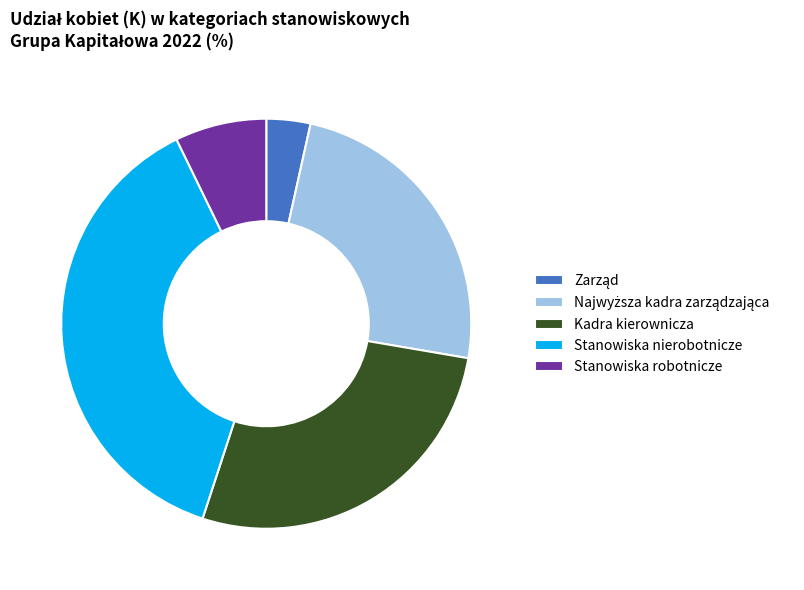

Which has a higher value, Kadra kierownicza or Stanowiska robotnicze?

Kadra kierownicza